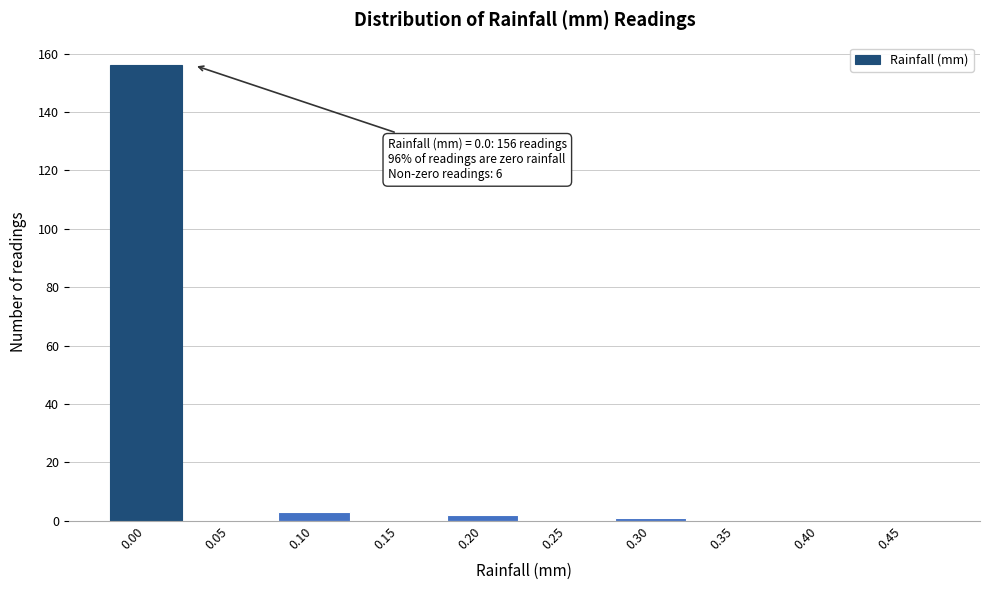

Reading right to left, what are all the values shown in this chart?

0.45=0	0.40=0	0.35=0	0.30=1	0.25=0	0.20=2	0.15=0	0.10=3	0.05=0	0.00=156